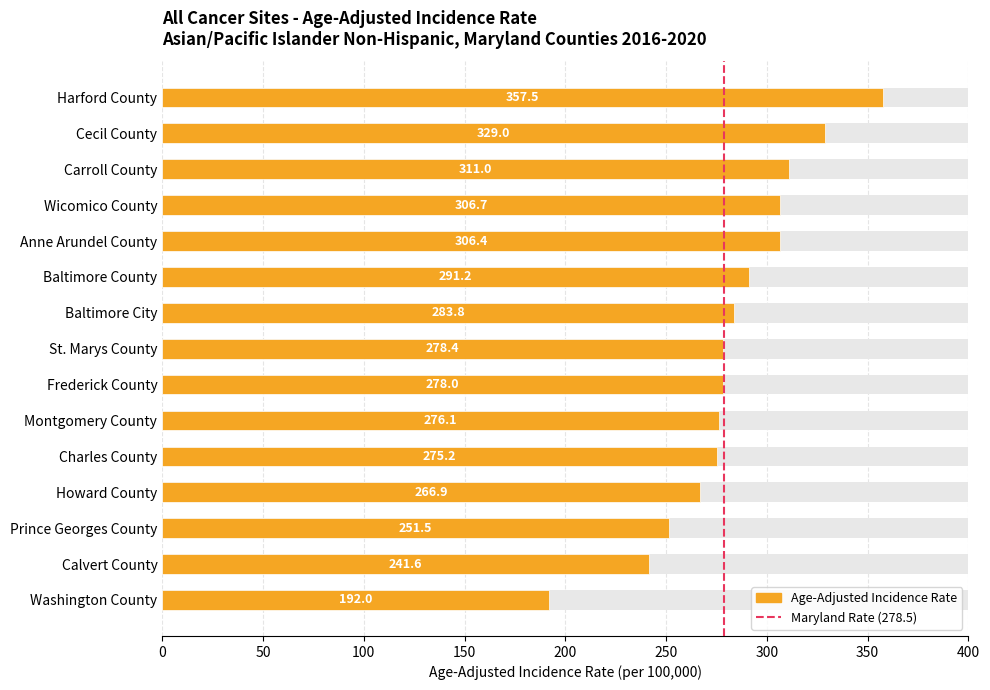

True or false: the data shows 459.7 at Anne Arundel County.

False